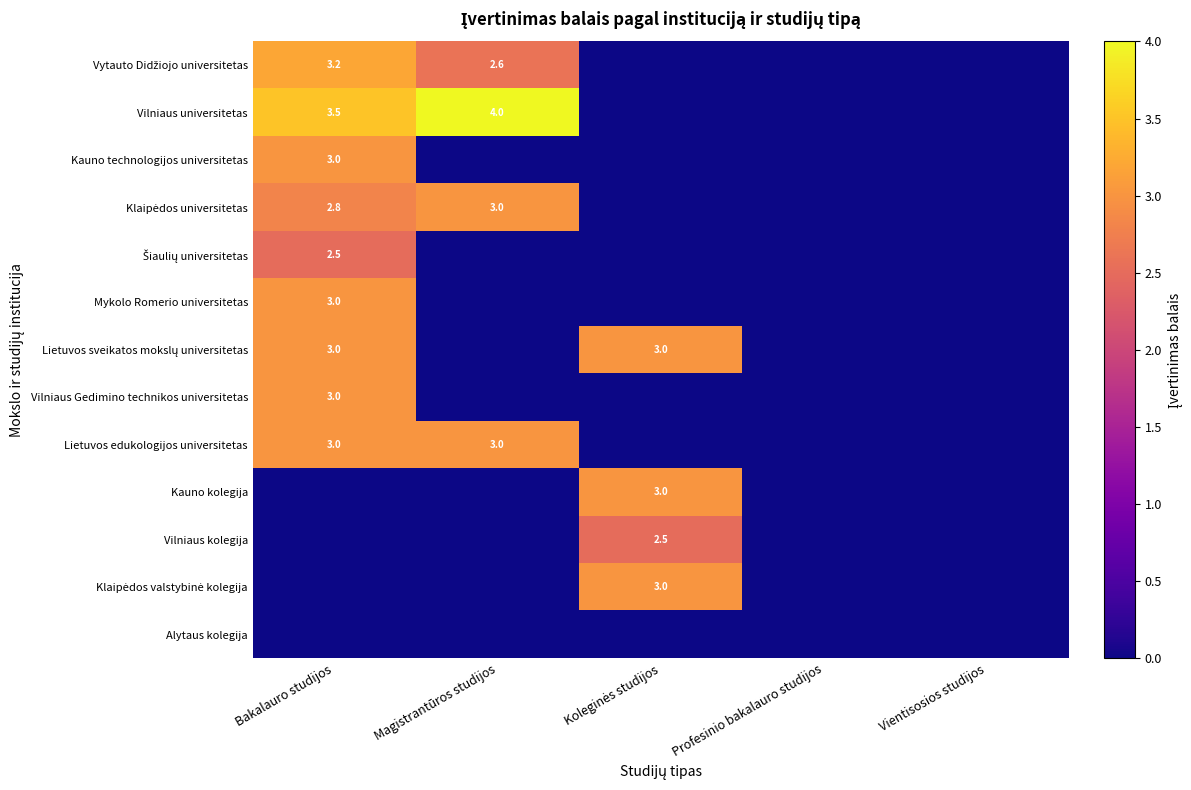

The value of Vilniaus universitetas at Magistrantūros studijos is 6.2. True or false?

False